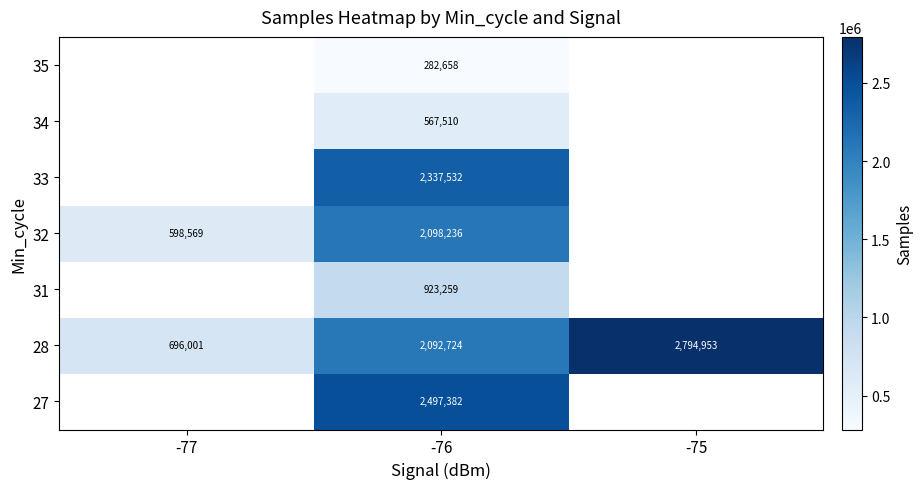

At which category does the chart reach its minimum across all series?

-76